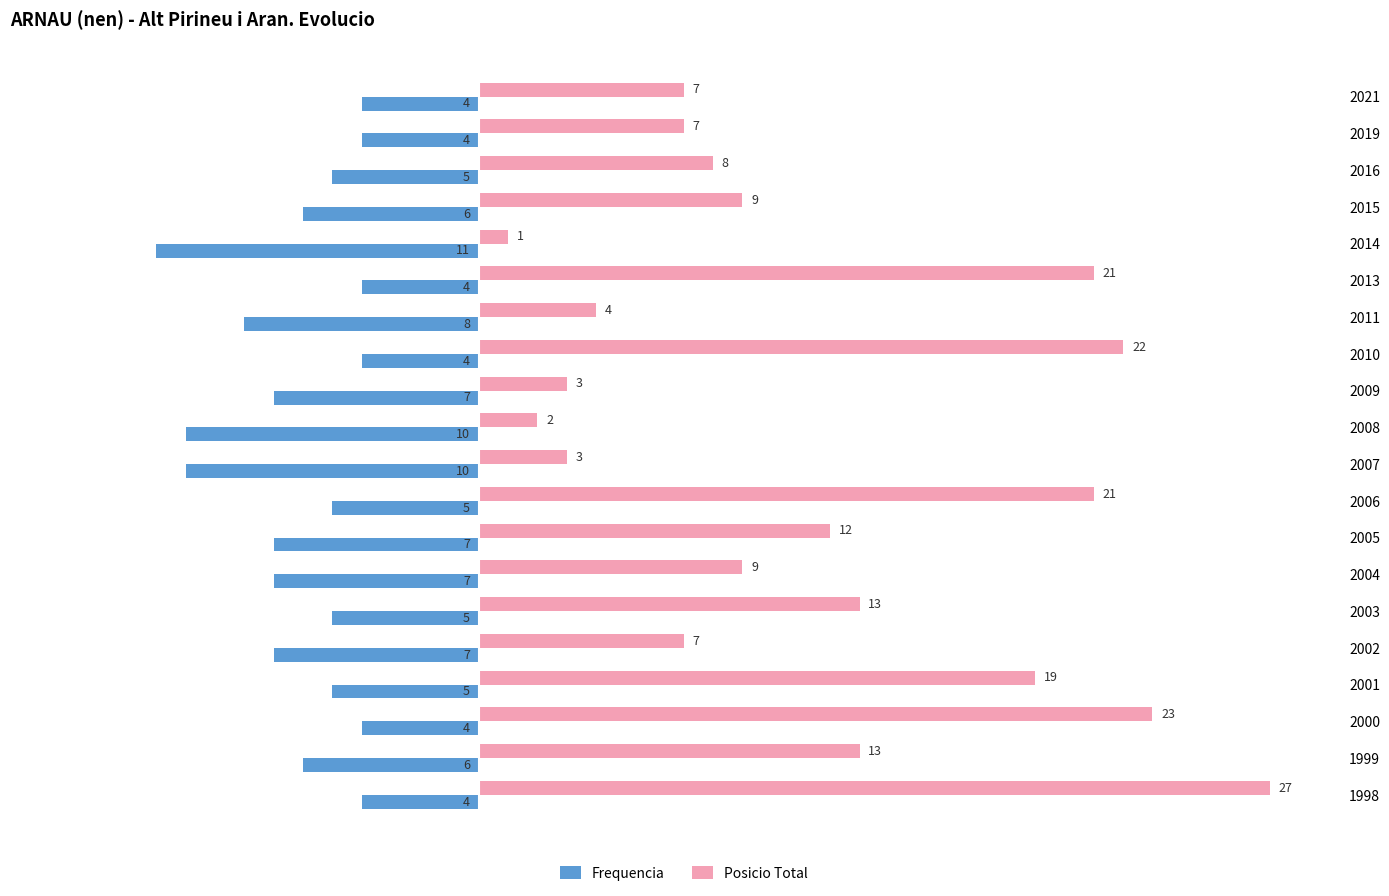

How many categories are shown in the chart?

20